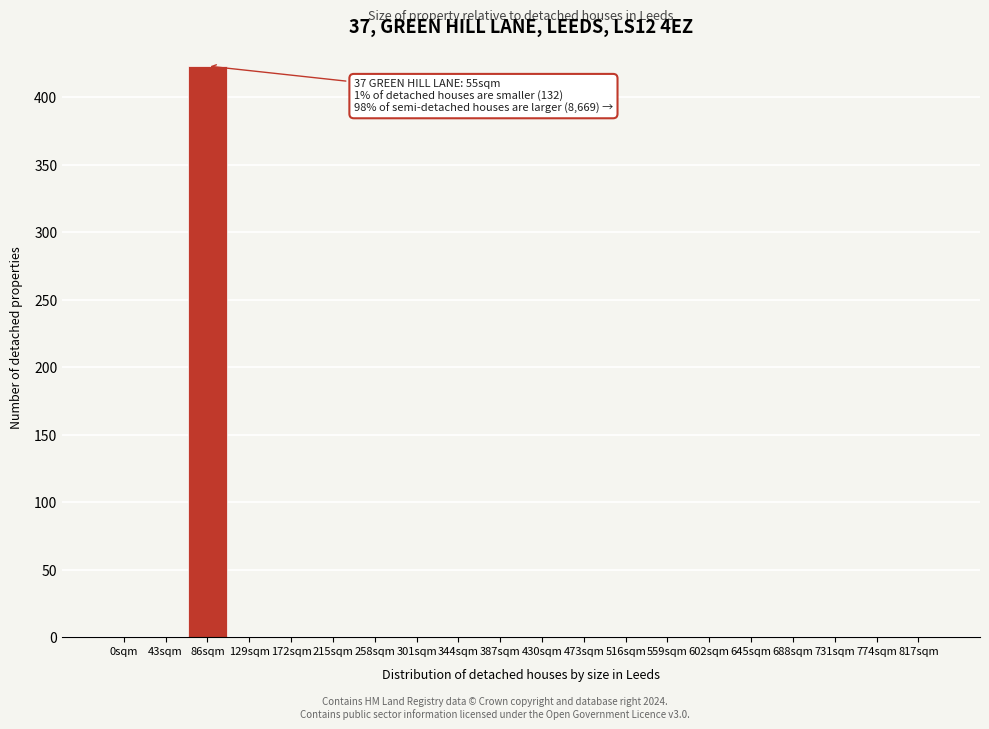

Reading left to right, extract all data points from this chart.

0sqm=0	43sqm=0	86sqm=423	129sqm=0	172sqm=0	215sqm=0	258sqm=0	301sqm=0	344sqm=0	387sqm=0	430sqm=0	473sqm=0	516sqm=0	559sqm=0	602sqm=0	645sqm=0	688sqm=0	731sqm=0	774sqm=0	817sqm=0